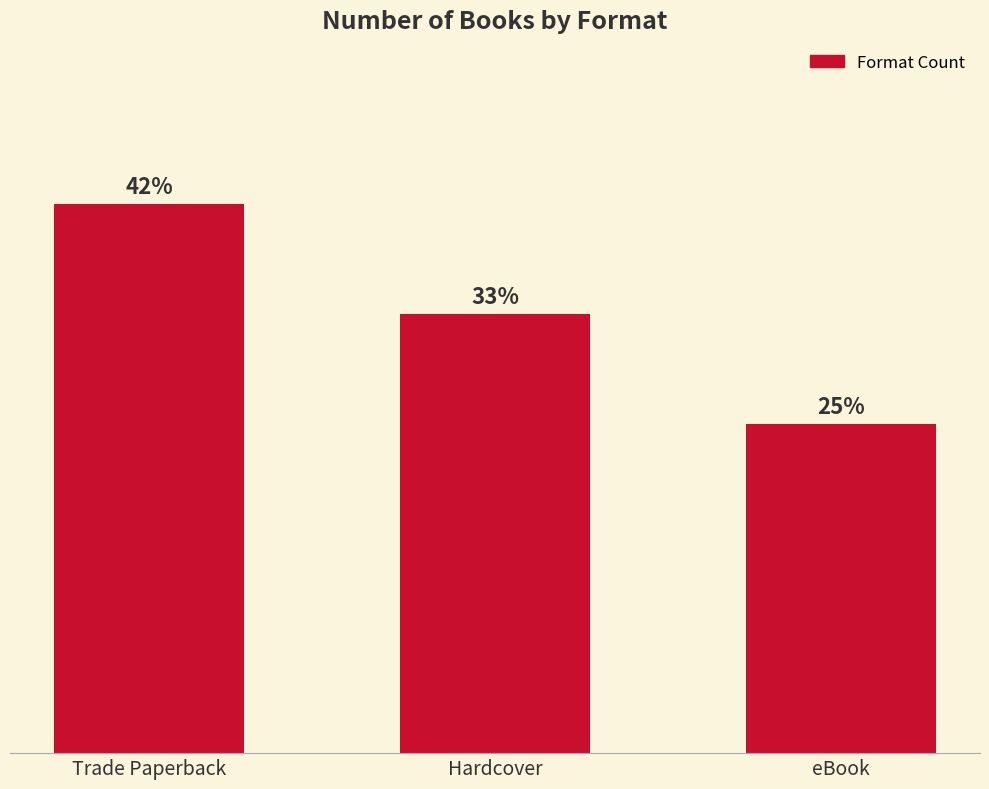

Approximately how many times larger is the value at Hardcover compared to Trade Paperback?

0.8